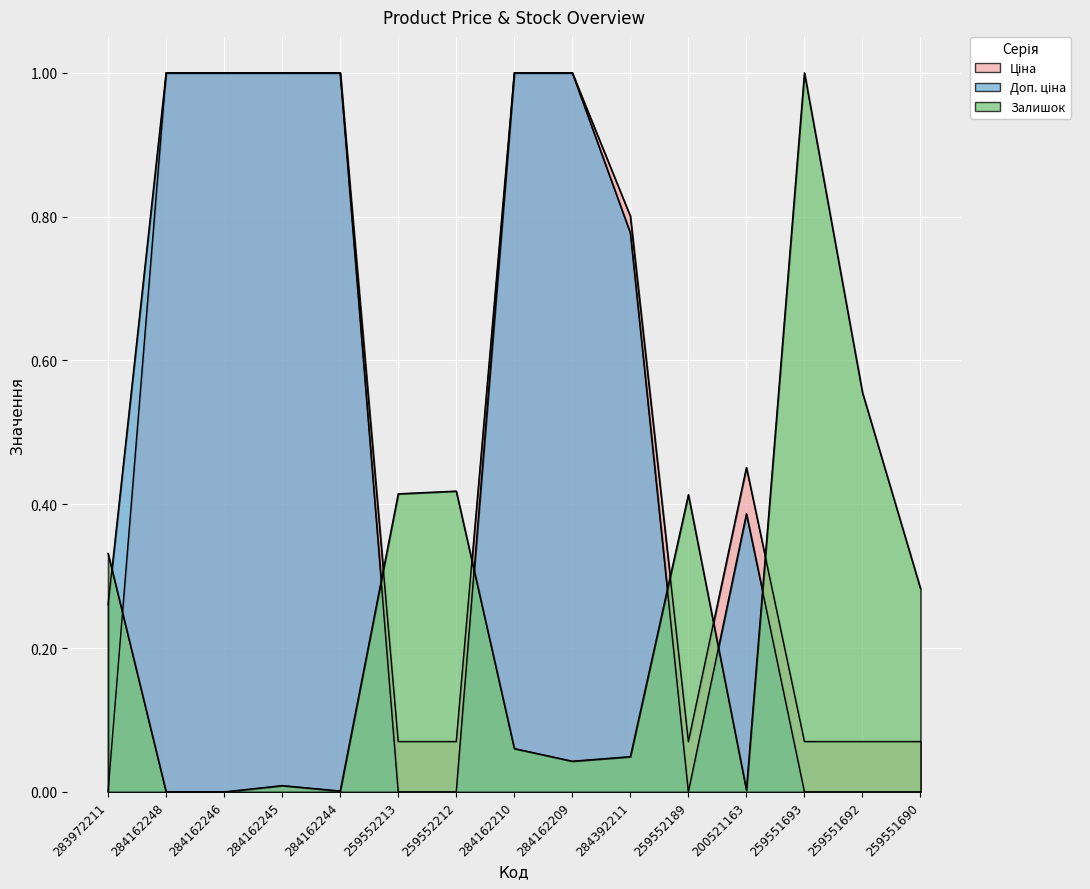

What is the greatest value displayed?

1.0